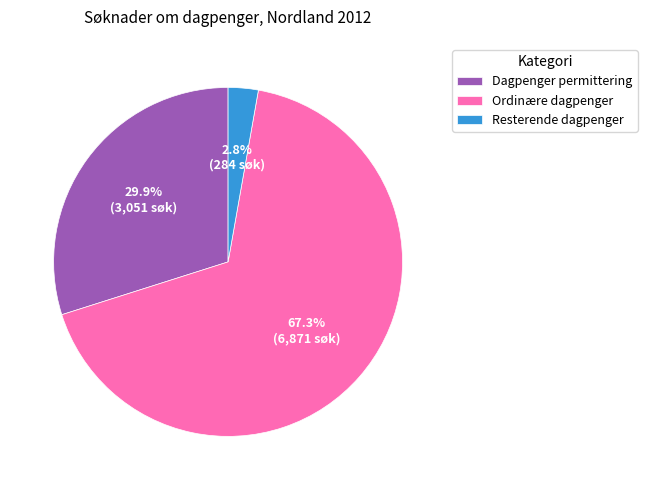

What percentage do Ordinære dagpenger and Resterende dagpenger together represent?

70.1%